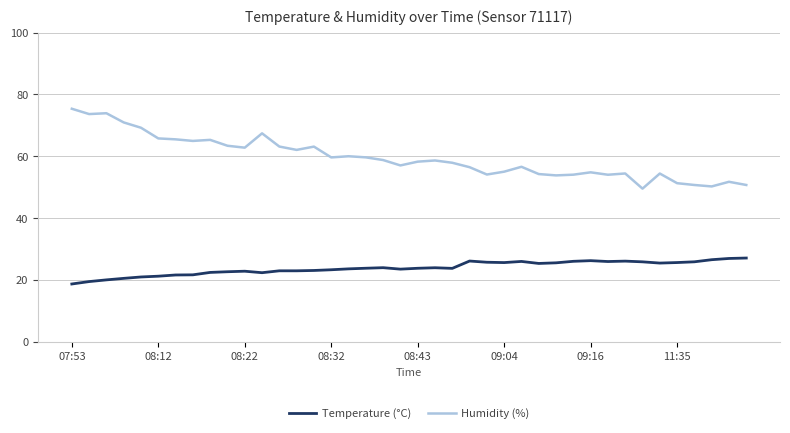

What is the difference between the maximum and minimum values in the Humidity (%) series?

25.8